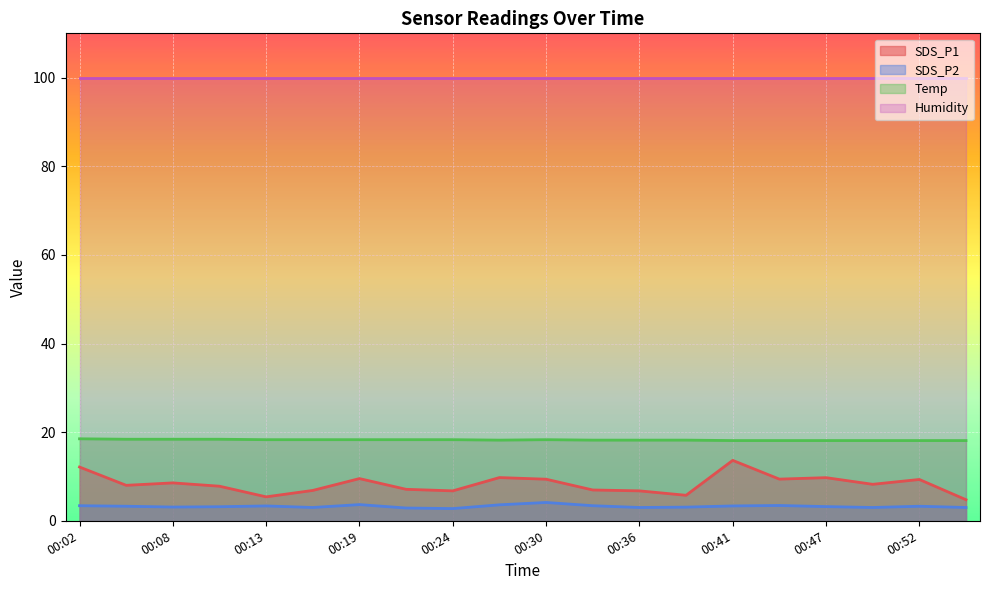

What is the smallest value displayed?

2.8